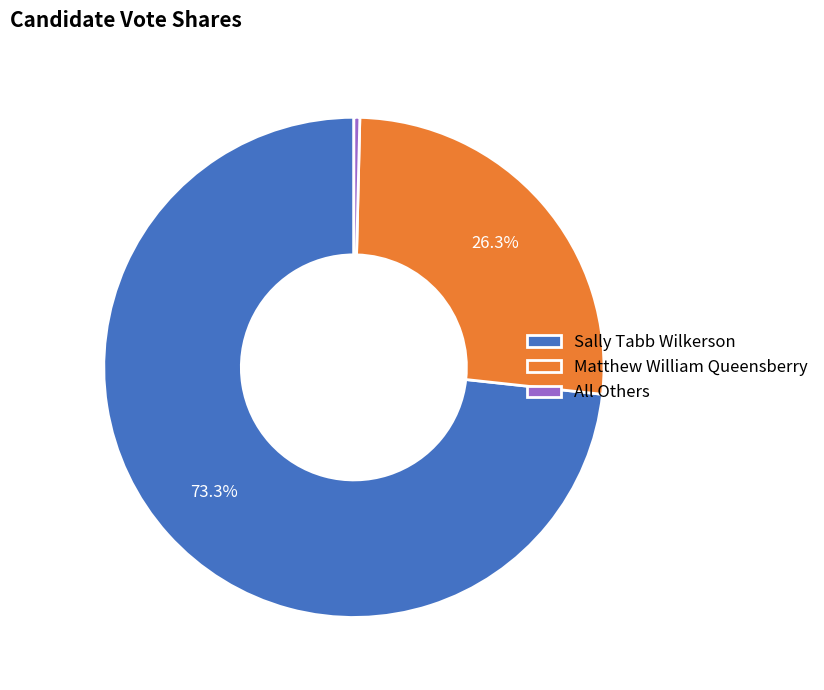

How much of the chart is everything except Matthew William Queensberry?

73.7%